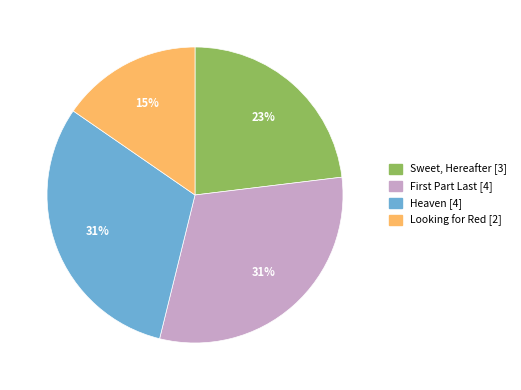

Does any single category account for the majority?

No